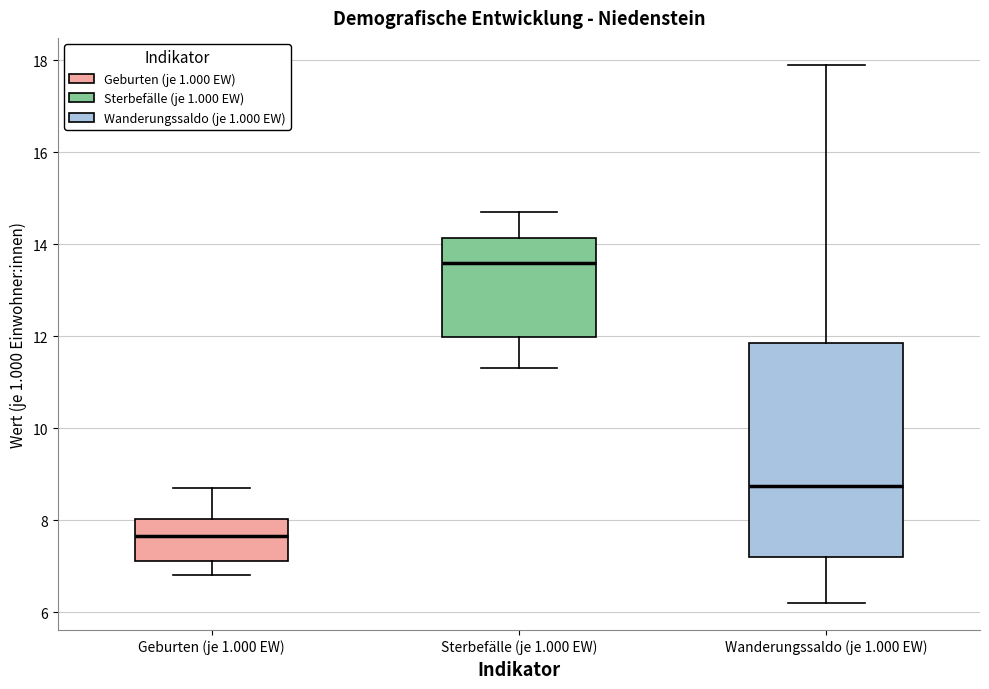

Comparing the boxes themselves (not the whiskers), which one is the tallest?

Wanderungssaldo (je 1.000 EW)